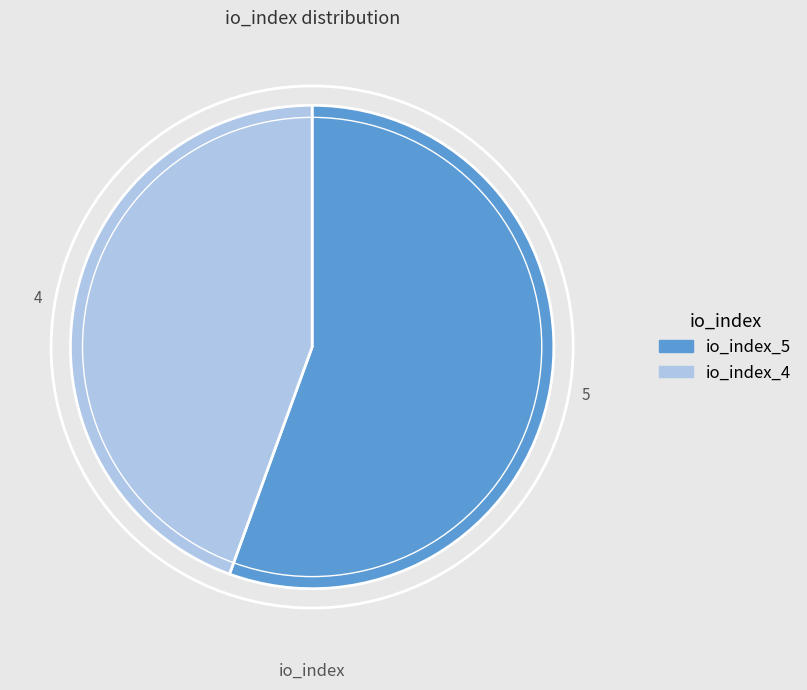

Is there any slice that represents more than half of the pie?

Yes